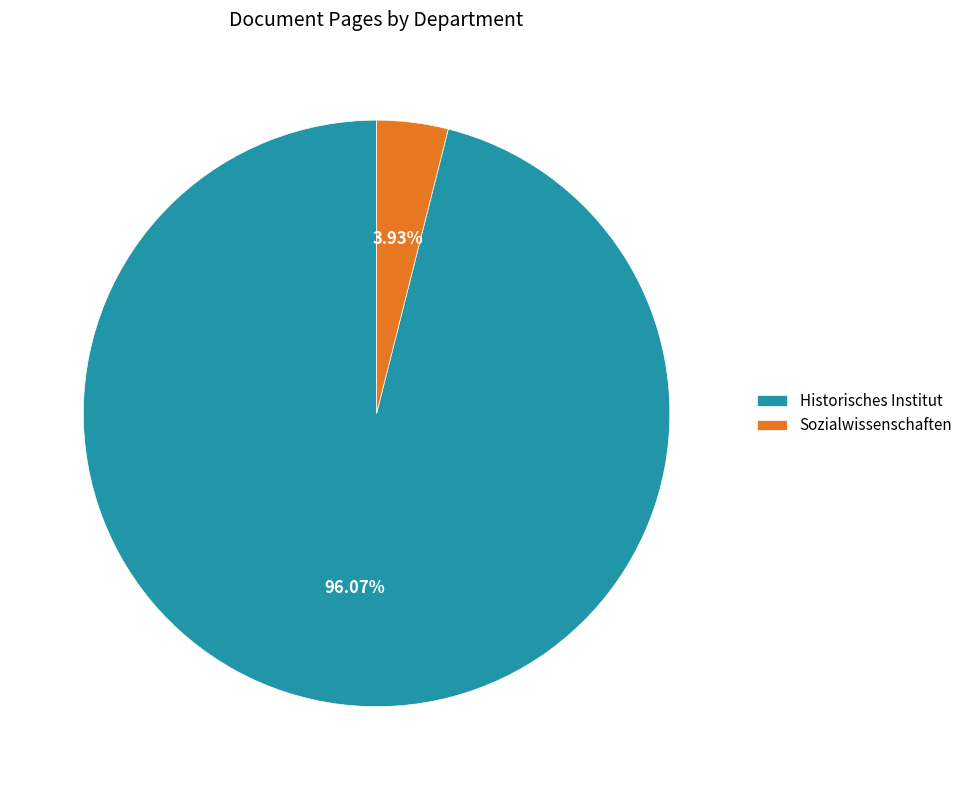

What is the smallest slice in the pie chart?

Sozialwissenschaften